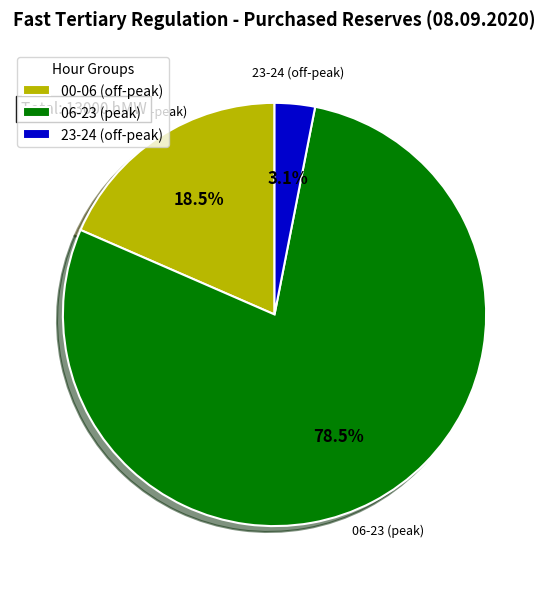

How many segments does this pie chart have?

3